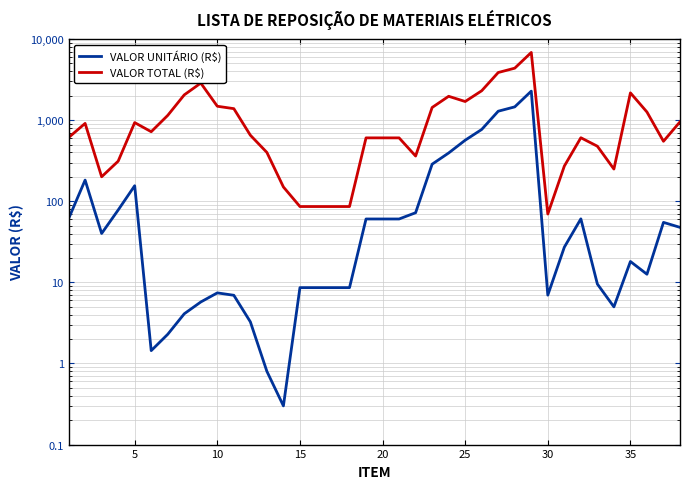

Reading left to right, list all the values displayed in this chart.

VALOR UNITÁRIO (R$): 61.0	182.4	40.1	78.0	155.4	1.4	2.3	4.1	5.7	7.4	6.9	3.3	0.8	0.3	8.6	8.6	8.6	8.6	60.5	60.5	60.5	72.2	286.6	393.8	565.9	768.0	1289.0	1458.2	2279.0	7.0	27.1	60.7	9.5	5.0	18.1	12.6	54.9	47.7
VALOR TOTAL (R$): 609.9	912.0	200.4	312.0	932.6	720.0	1145.0	2050.0	2865.0	1484.0	1386.0	652.0	400.0	150.0	86.1	86.1	86.1	86.1	604.6	604.6	604.6	361.1	1432.8	1968.8	1697.7	2303.8	3867.0	4374.5	6837.0	69.6	271.5	607.0	477.0	249.5	2169.6	1260.0	549.0	953.4